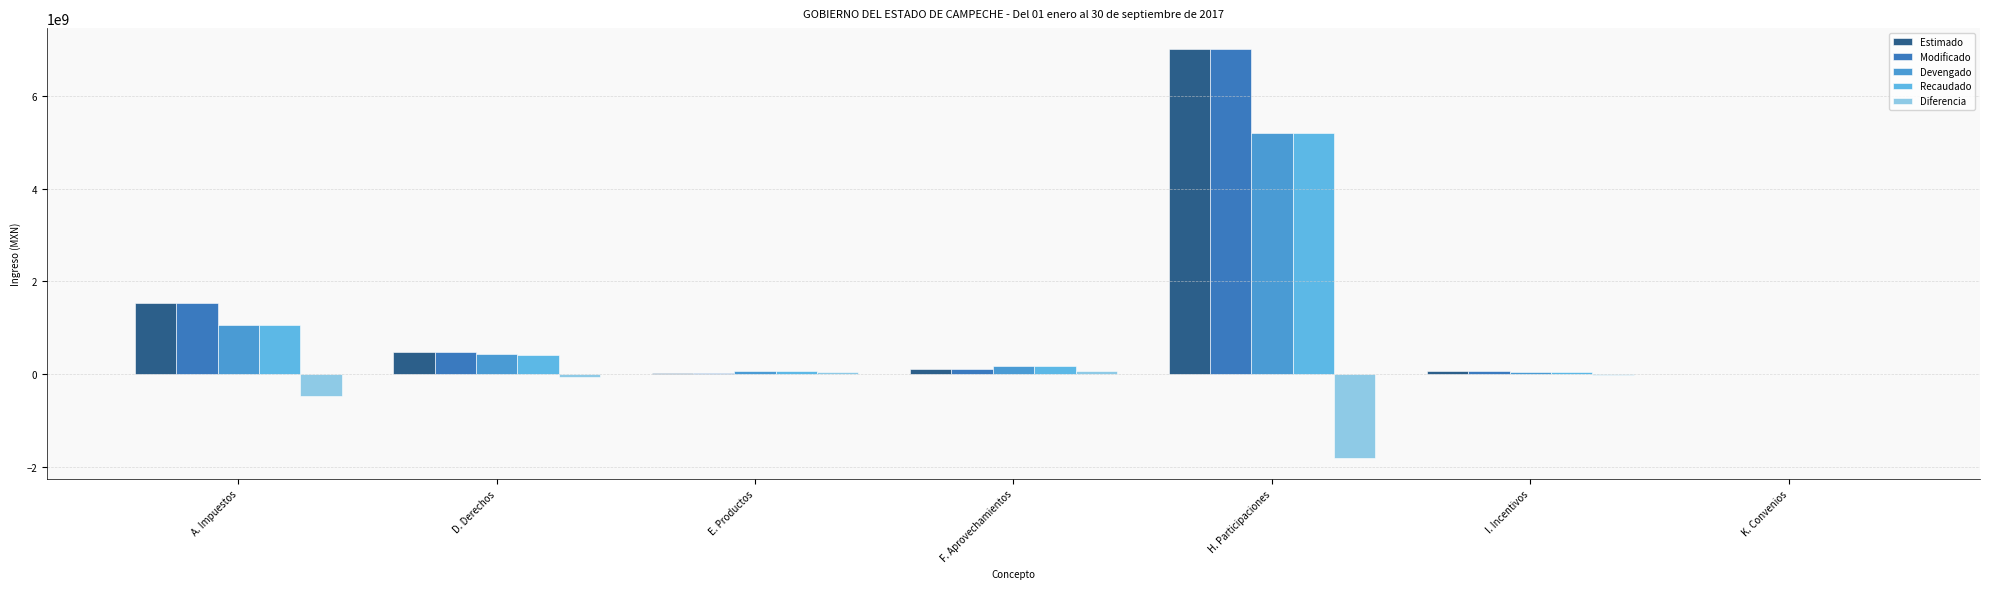

Reading left to right, what are all the values shown in this chart?

Estimado: A. Impuestos=1534901111.0	D. Derechos=471582182.0	E. Productos=18929276.0	F. Aprovechamientos=102961376.0	H. Participaciones=7019626858.0	I. Incentivos=78693523.0	K. Convenios=4224132.0
Modificado: A. Impuestos=1534901111.0	D. Derechos=471582182.0	E. Productos=18929276.0	F. Aprovechamientos=102961376.0	H. Participaciones=7019626858.0	I. Incentivos=78693523.0	K. Convenios=4224132.0
Devengado: A. Impuestos=1066835221.0	D. Derechos=435421891.0	E. Productos=77444558.9	F. Aprovechamientos=180321565.0	H. Participaciones=5204265253.0	I. Incentivos=55435953.0	K. Convenios=9637327.0
Recaudado: A. Impuestos=1066835221.0	D. Derechos=419678321.0	E. Productos=77444558.9	F. Aprovechamientos=180321565.0	H. Participaciones=5204265253.0	I. Incentivos=55435953.0	K. Convenios=9637327.0
Diferencia: A. Impuestos=-468065890.0	D. Derechos=-51903861.0	E. Productos=58515282.9	F. Aprovechamientos=77360189.0	H. Participaciones=-1815361605.0	I. Incentivos=-23257570.0	K. Convenios=5413195.0